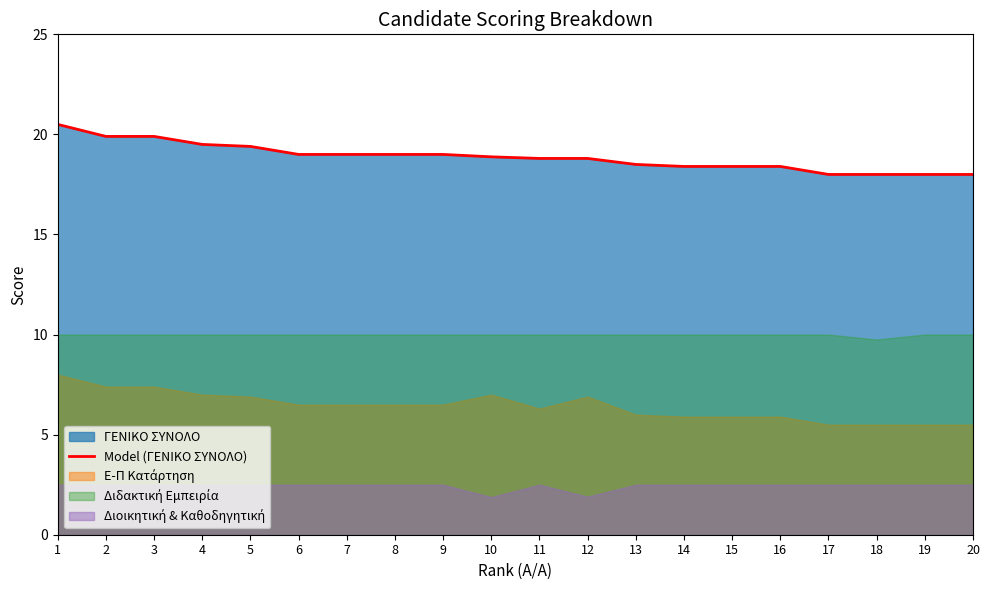

What is the average value?

18.9